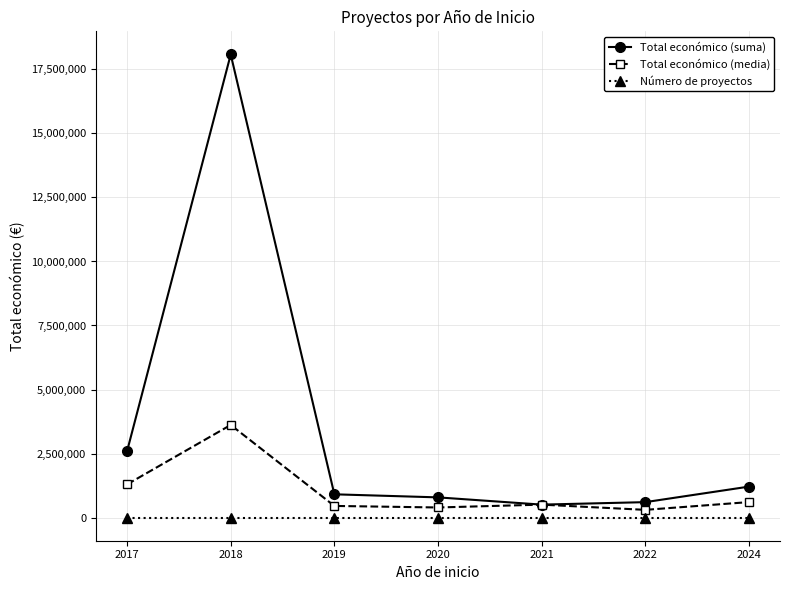

True or false: Número de proyectos and Total económico (media) cross at least once.

False